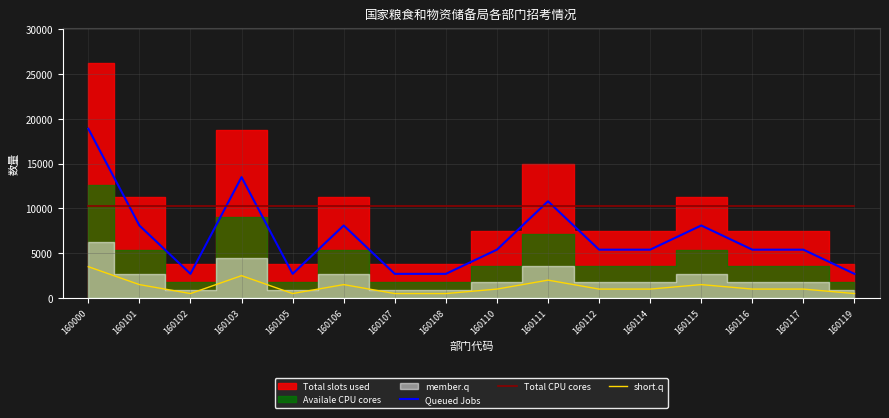

What is the minimum value shown in the chart?

500.0